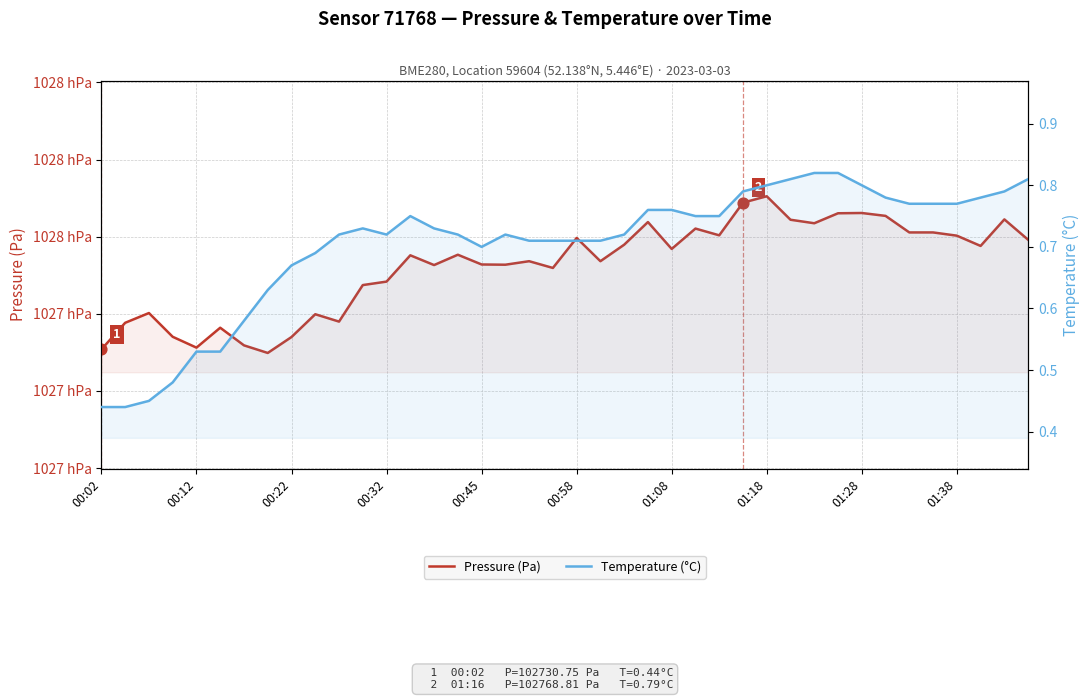

Which series has the largest total across all categories?

Pressure (Pa)